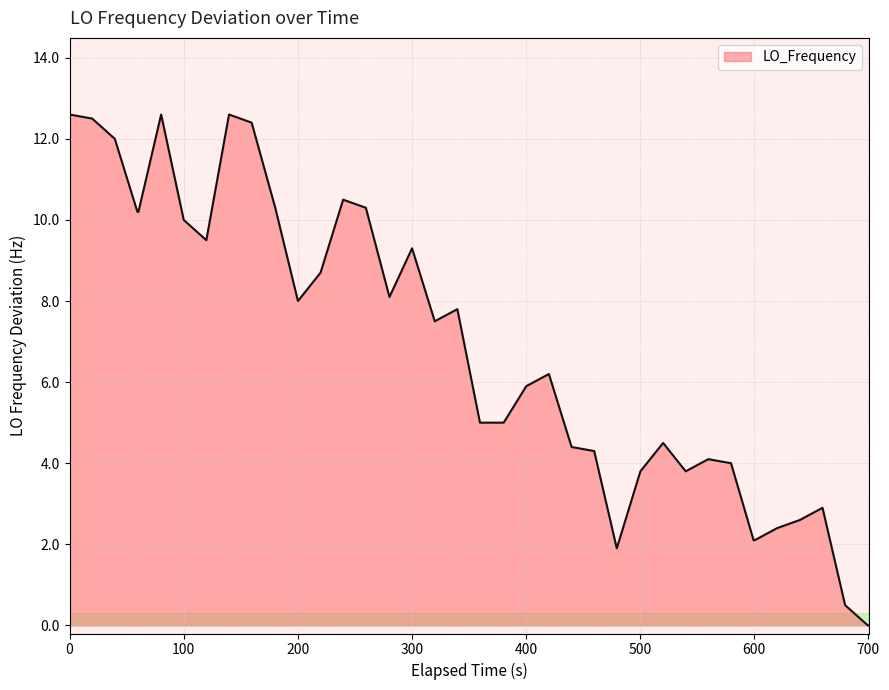

Reading left to right, transcribe all the data shown in this chart.

12.6	12.5	12.0	10.2	10.2	12.6	10.0	9.5	12.6	12.4	10.3	8.0	8.7	10.5	10.3	8.1	9.3	7.5	7.8	5.0	5.0	5.0	5.9	6.2	4.4	4.3	1.9	3.8	4.5	3.8	4.1	4.0	2.1	2.1	2.4	2.6	2.9	0.5	0.0	0.0